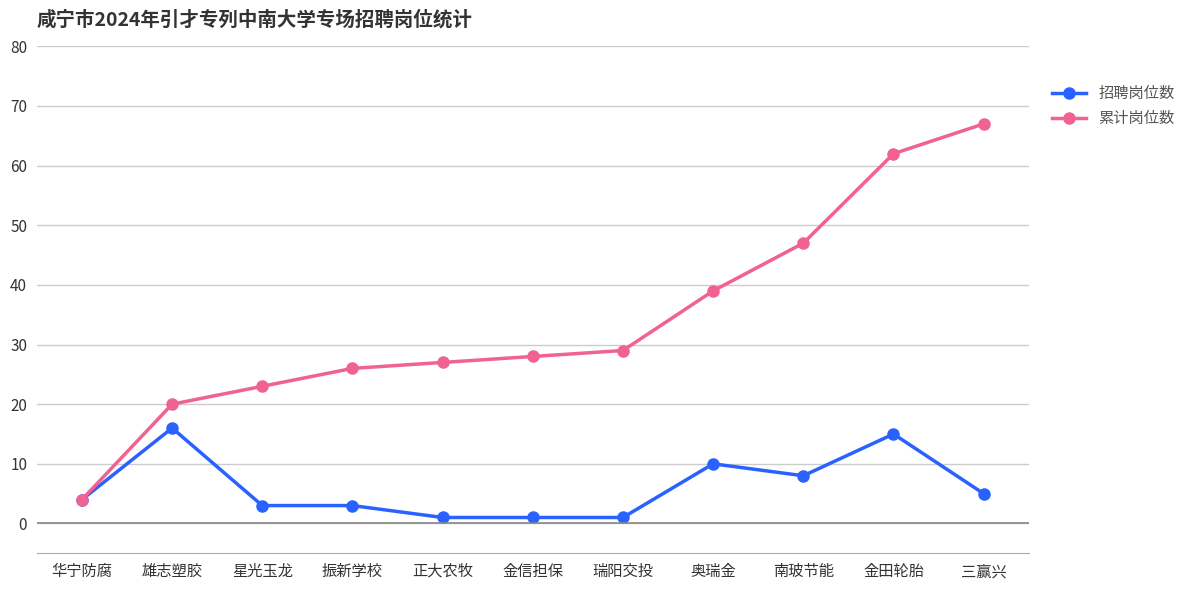

At 金信担保, list the series in order from smallest to largest.

招聘岗位数, 累计岗位数